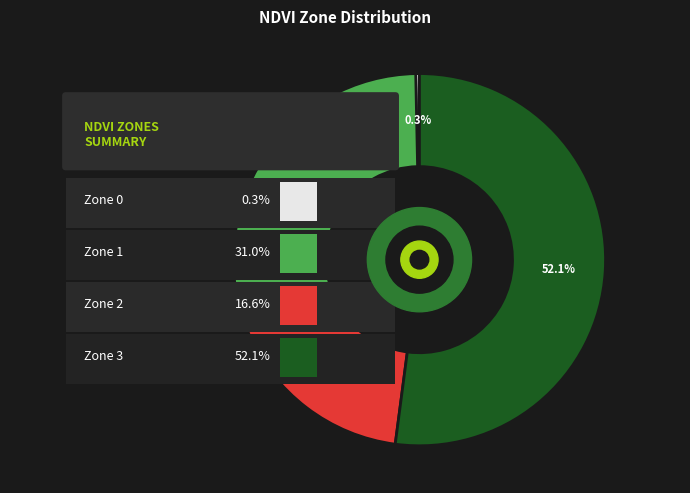

To the nearest percent, what is the difference between the Zone 0 and Zone 3 slice percentages?

52%